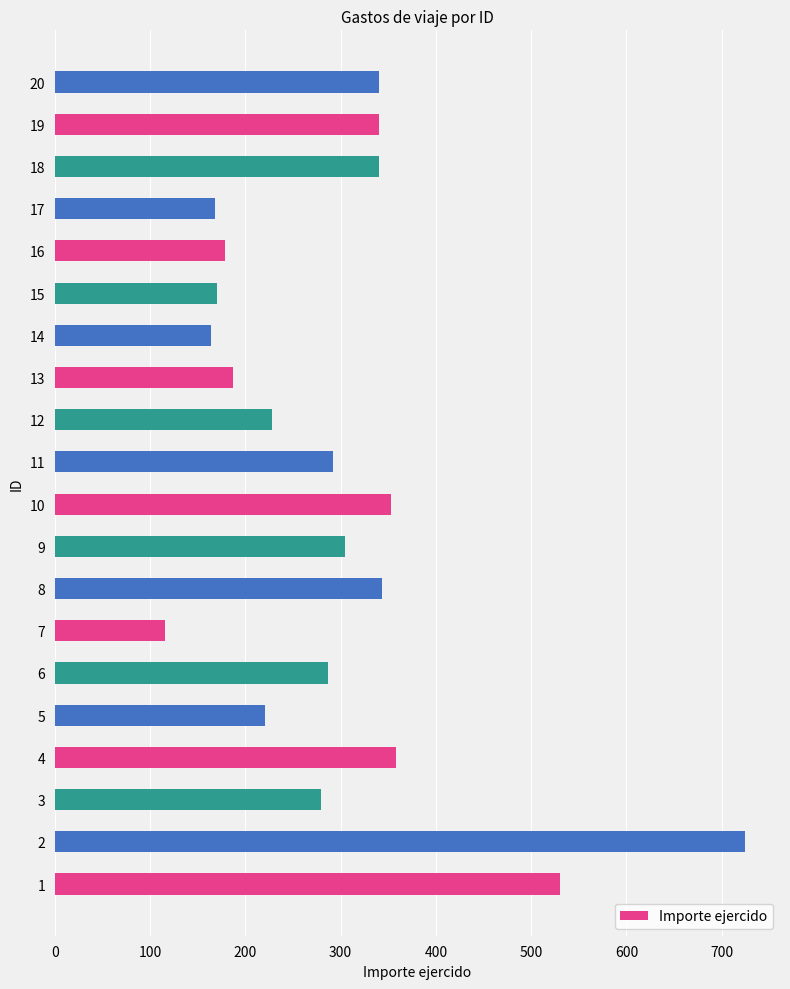

Reading left to right, list all the values displayed in this chart.

1=530	2=725	3=279	4=358	5=221	6=287	7=116	8=343	9=305	10=353	11=292	12=228	13=187	14=164	15=170	16=179	17=168	18=340	19=340	20=340